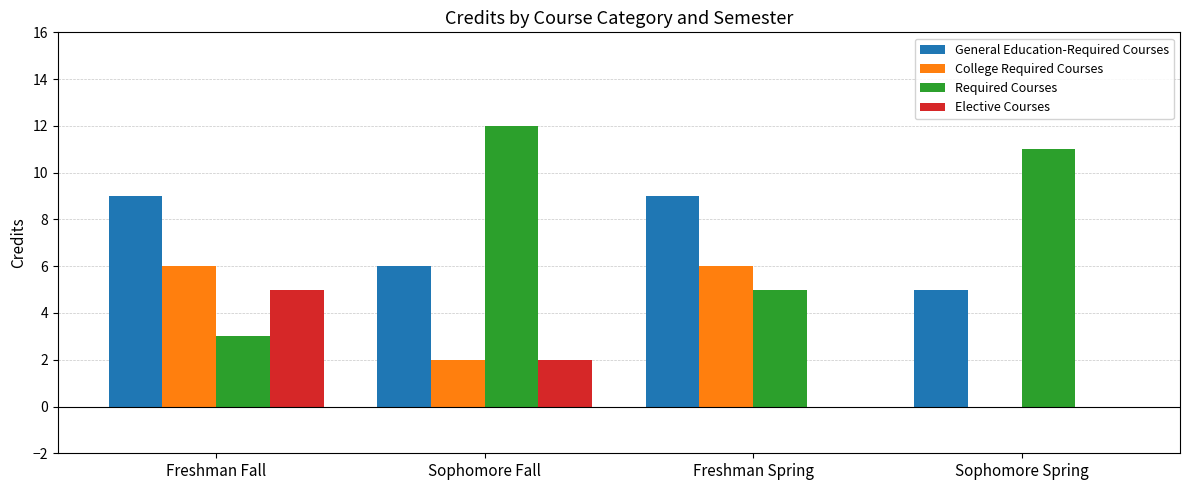

At which category is the sum across all series the highest?

Freshman Fall